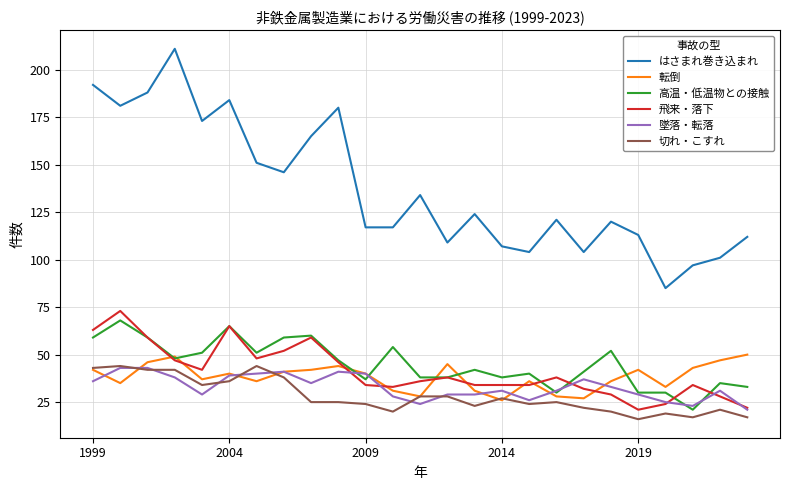

What is the average value of the 切れ・こすれ series?

28